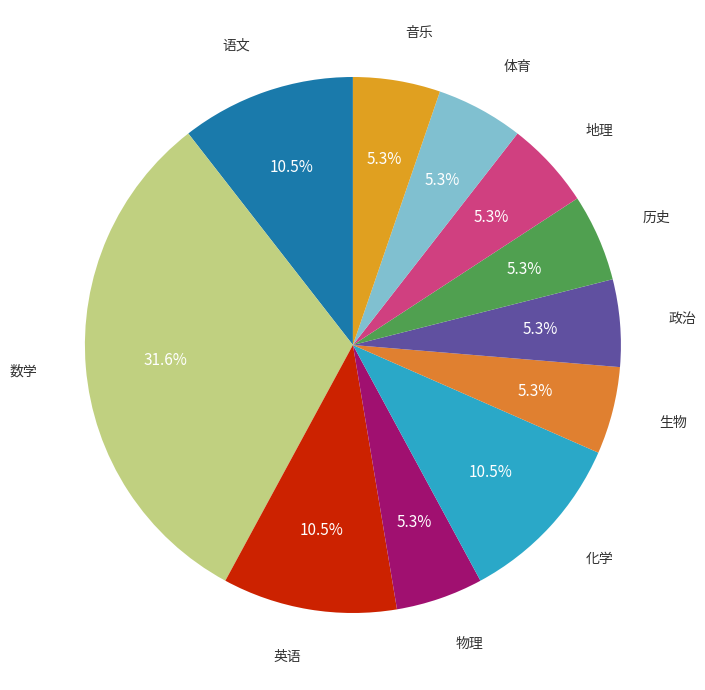

To the nearest percent, what is the difference between the largest and smallest slice percentages?

26%